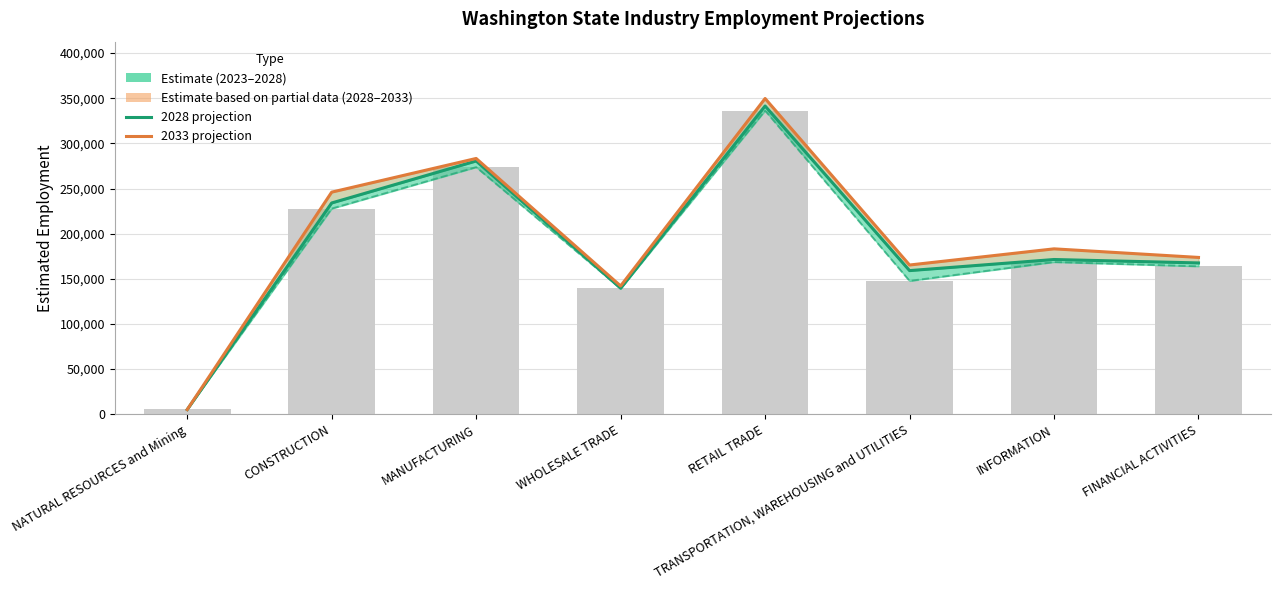

At WHOLESALE TRADE, list the series in order from largest to smallest.

Estimated employment 2033, Estimated employment 2028, Estimated employment 2023